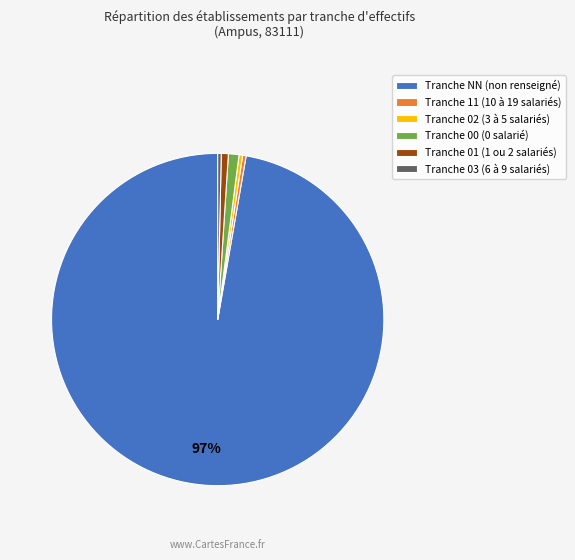

What is the largest slice in the pie chart?

Tranche NN (non renseigné)